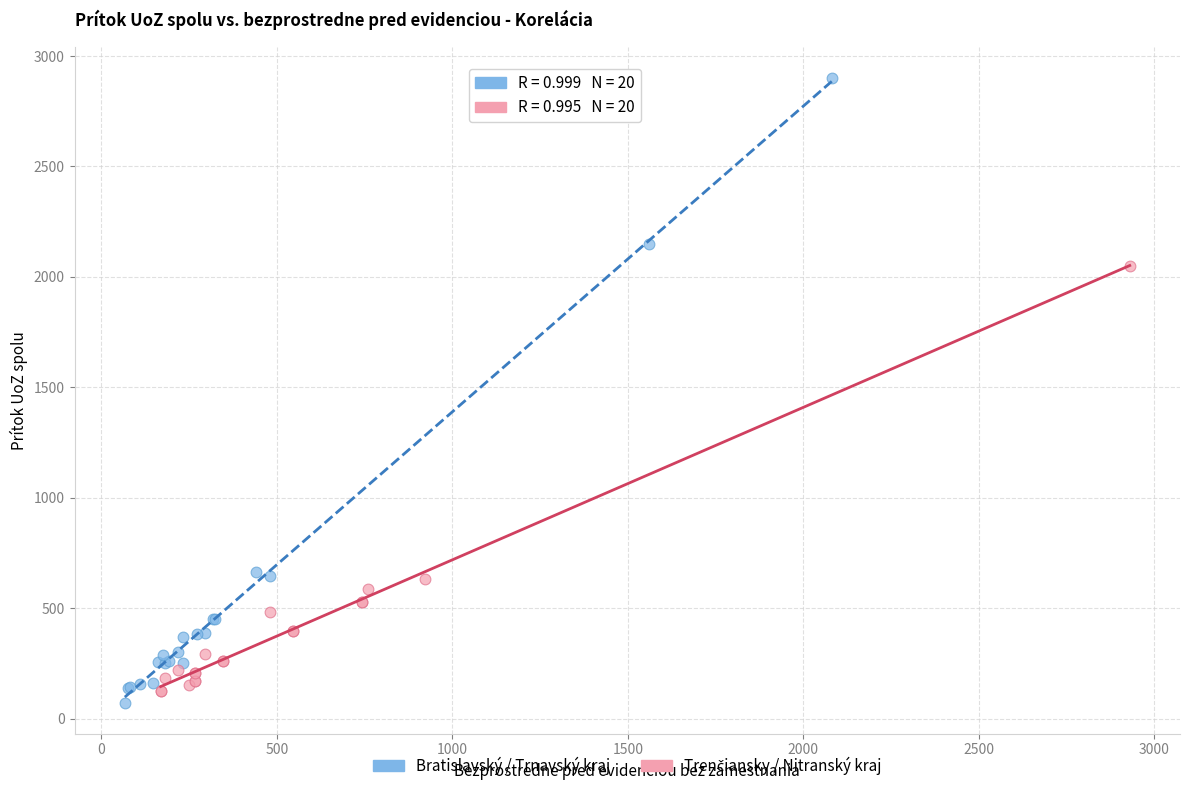

Which series reaches the maximum Y coordinate?

Bratislavský / Trnavský kraj